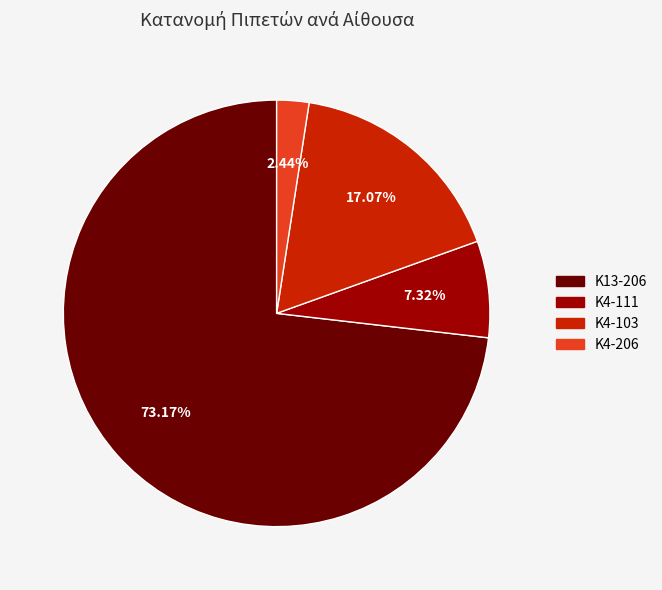

What is the ratio of the value at Κ13-206 to the value at Κ4-103?

4.3